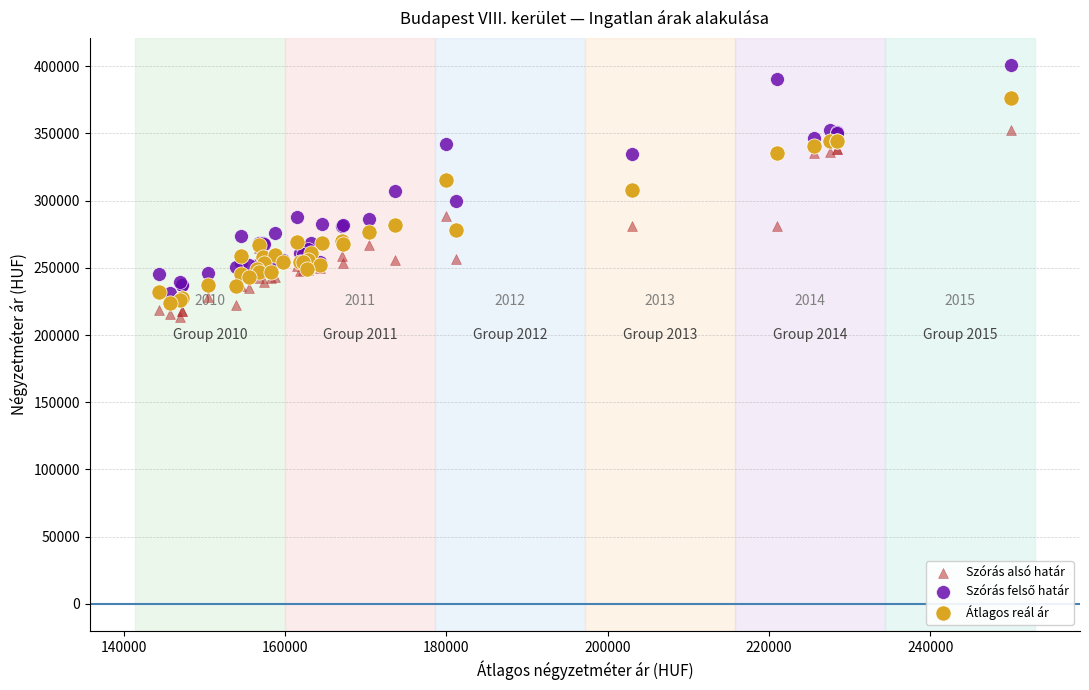

What is the X range (max minus min) for the scatter plot?

105612